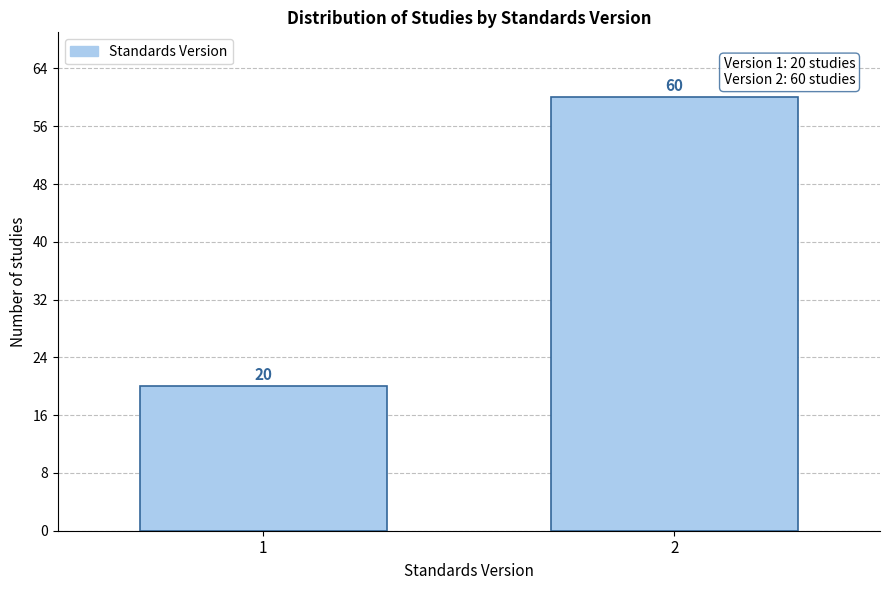

Reading left to right, list all the values displayed in this chart.

1=20	2=60